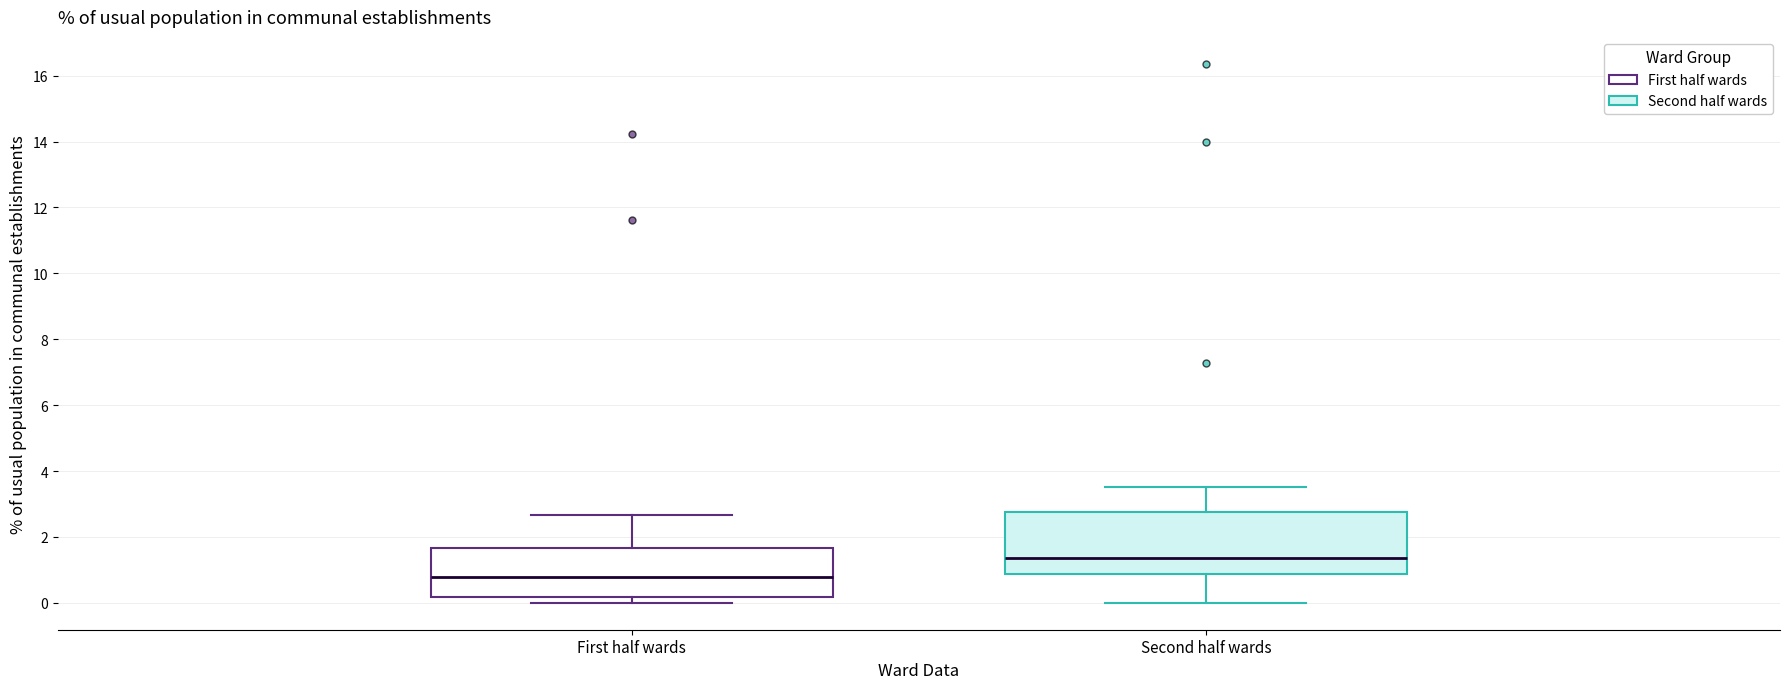

Which box has the lowest median line?

First half wards